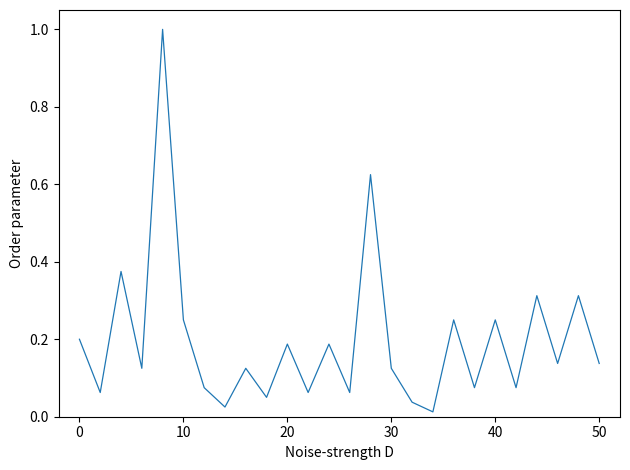

Does the chart have visible grid lines?

No